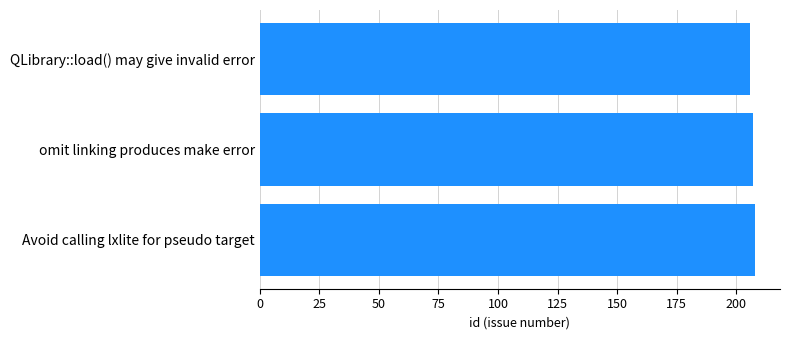

Reading bottom to top, list all the values displayed in this chart.

Avoid calling lxlite for pseudo target=208	omit linking produces make error=207	QLibrary::load() may give invalid error=206